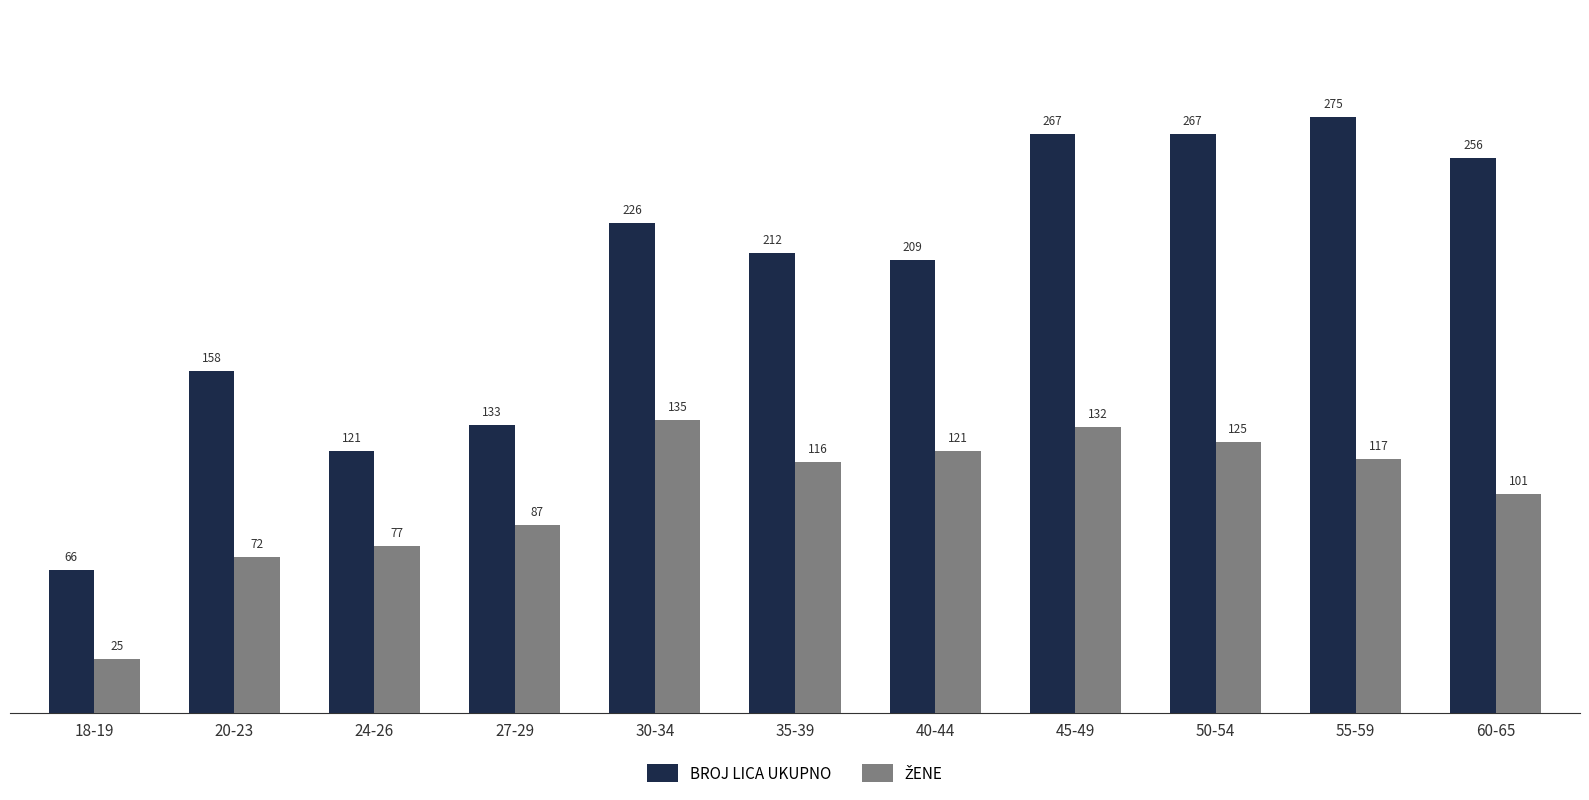

What is the label of the 5th bar from the right?

40-44